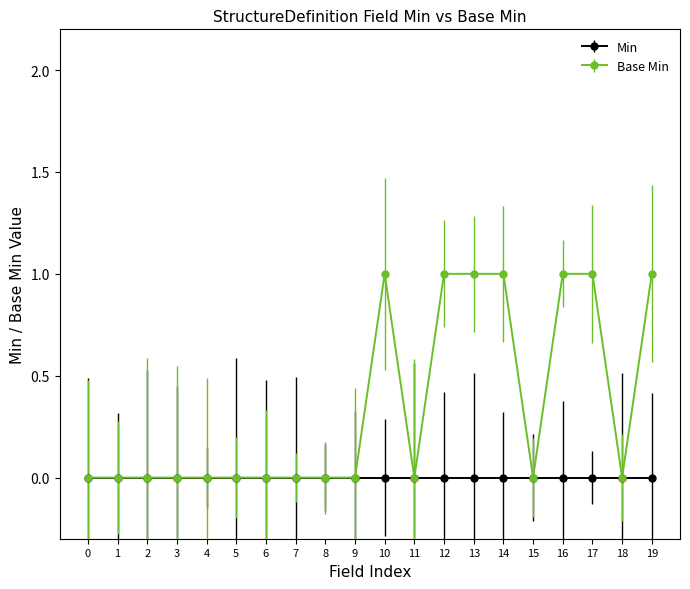

The value of Min at 5 is 0. True or false?

True